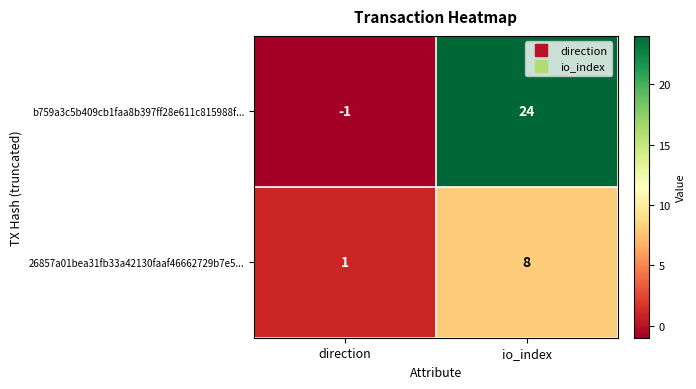

What is the sum of the b759a3c5b409cb1faa8b397ff28e611c815988f... values at io_index and direction?

23